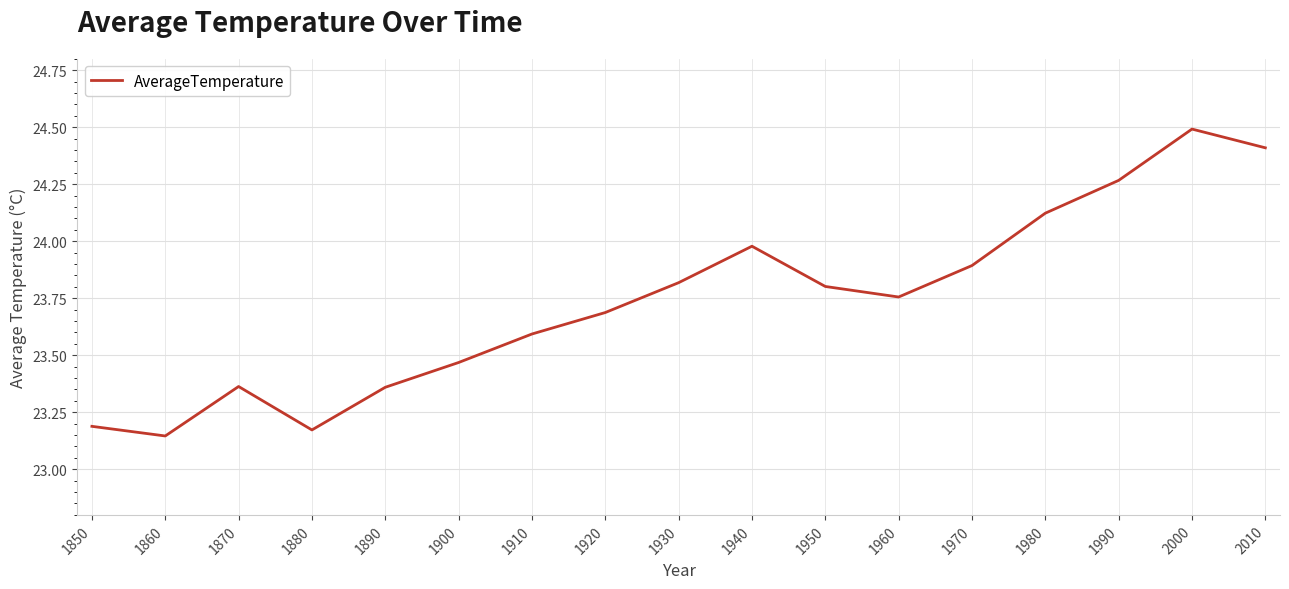

What is the sum of the values at 1980 and 1860?

47.3